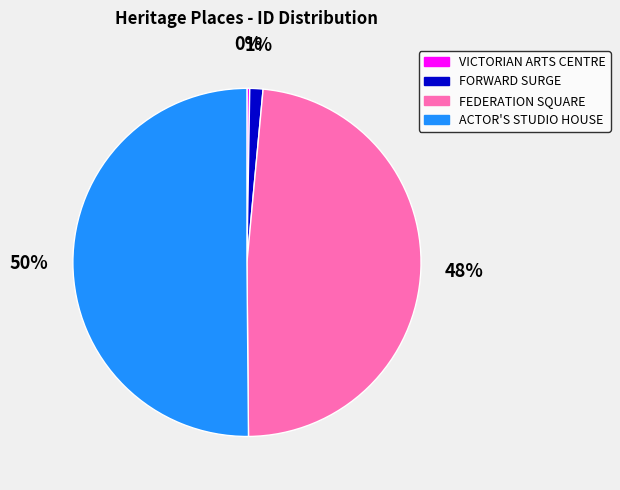

Which slice represents more than half of the pie?

ACTOR'S STUDIO HOUSE